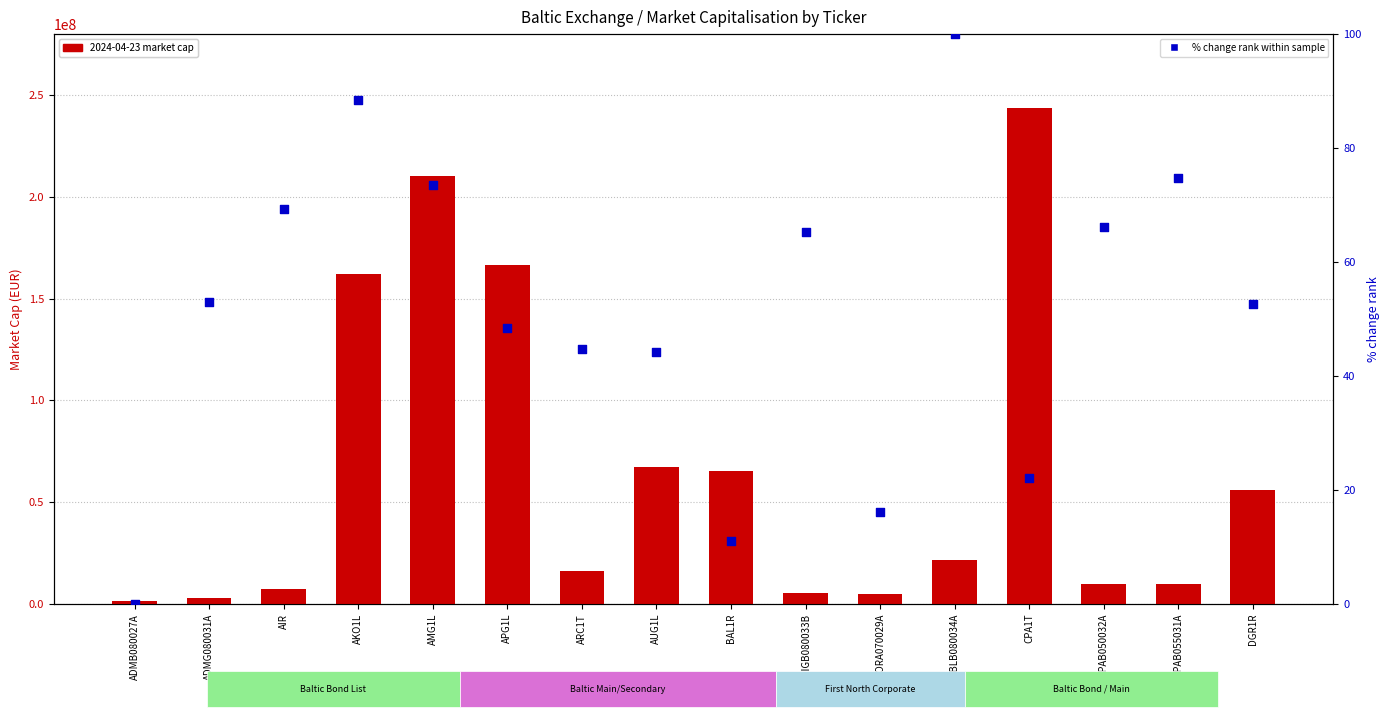

What are all the series names shown in the legend?

2024-04-23 market cap, % change rank within sample